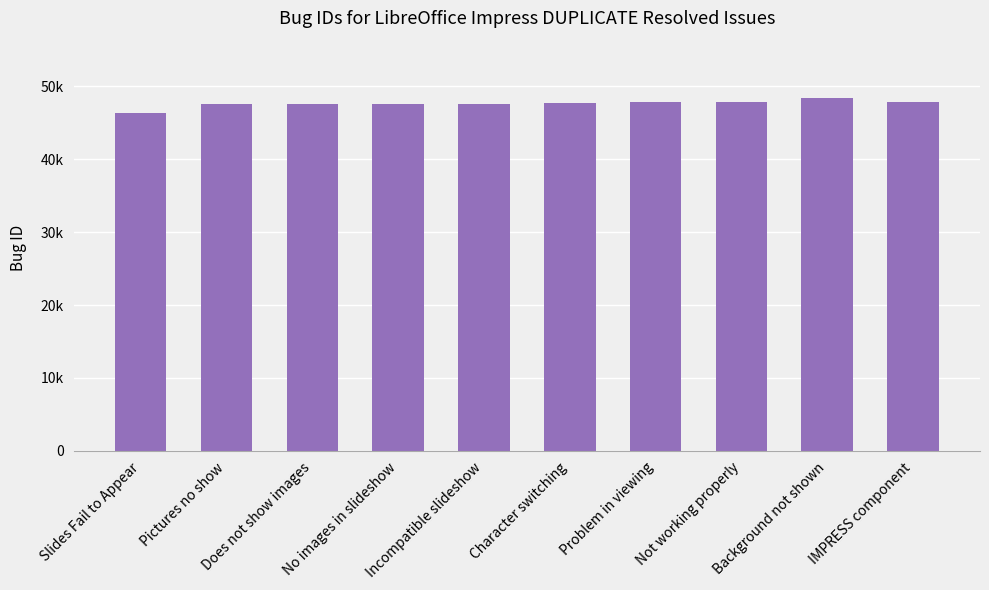

Which has a higher value, Problem in viewing or IMPRESS component?

Problem in viewing